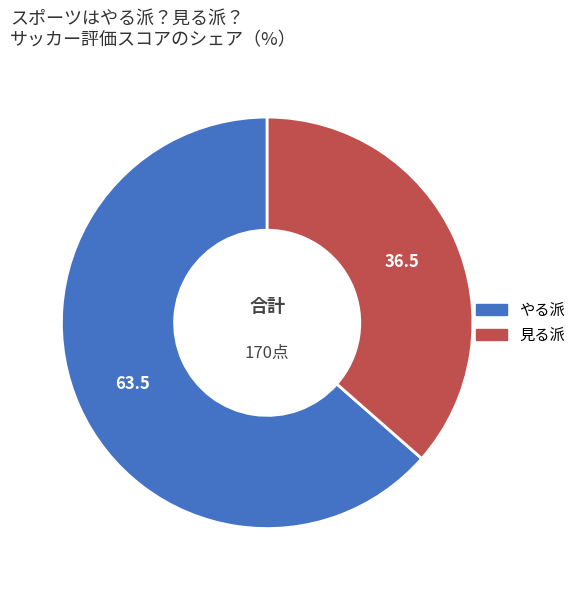

Which category has the biggest portion of the pie?

やる派